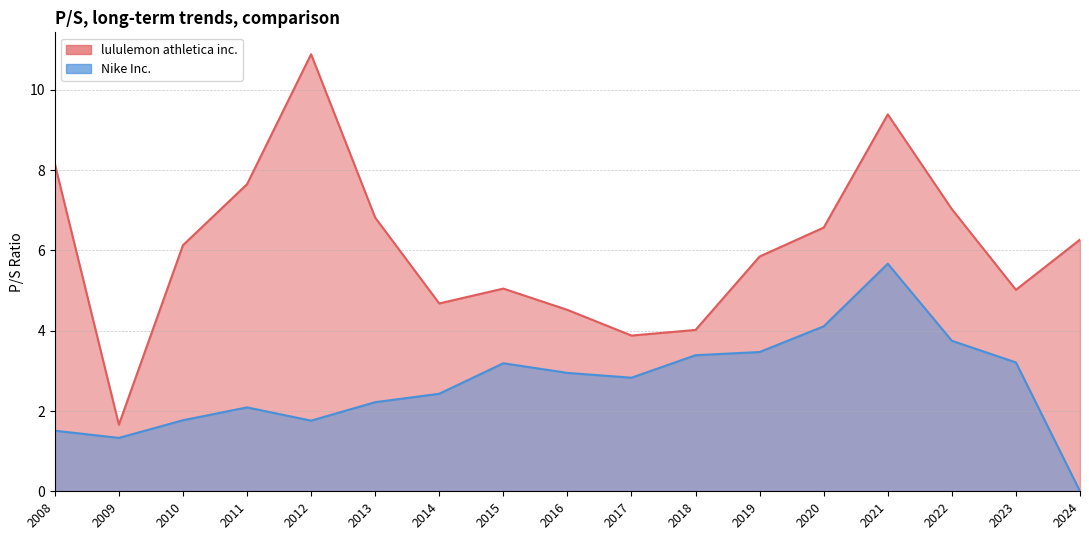

How many lines are shown in the chart?

2